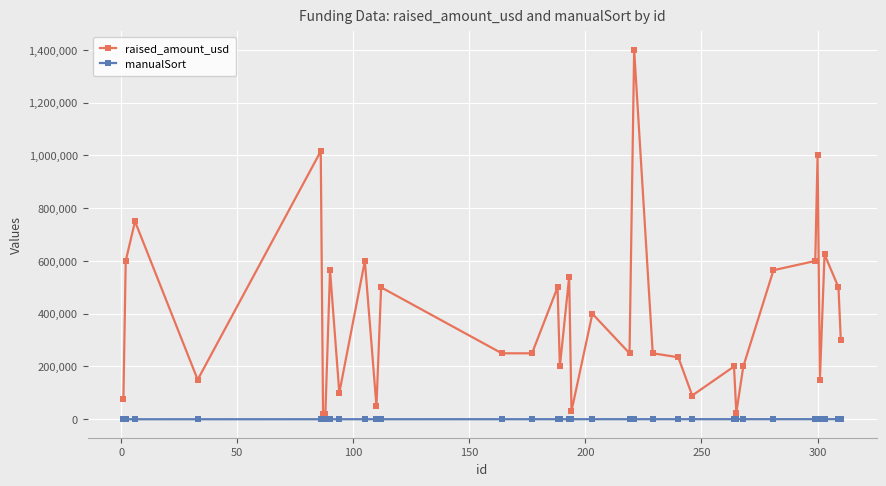

Rank the series by their average value, from highest to lowest.

raised_amount_usd, manualSort